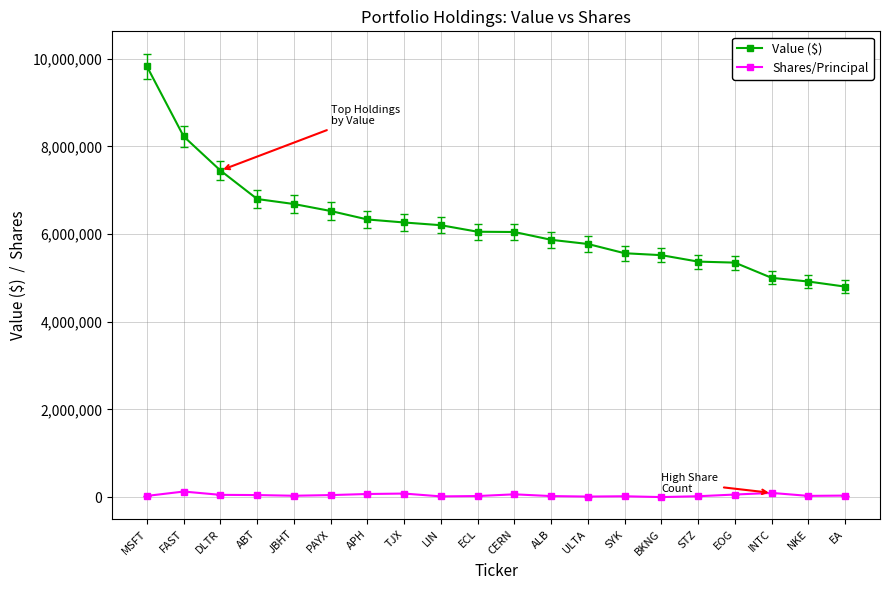

Where does the Shares/Principal series first go above 36400?

FAST